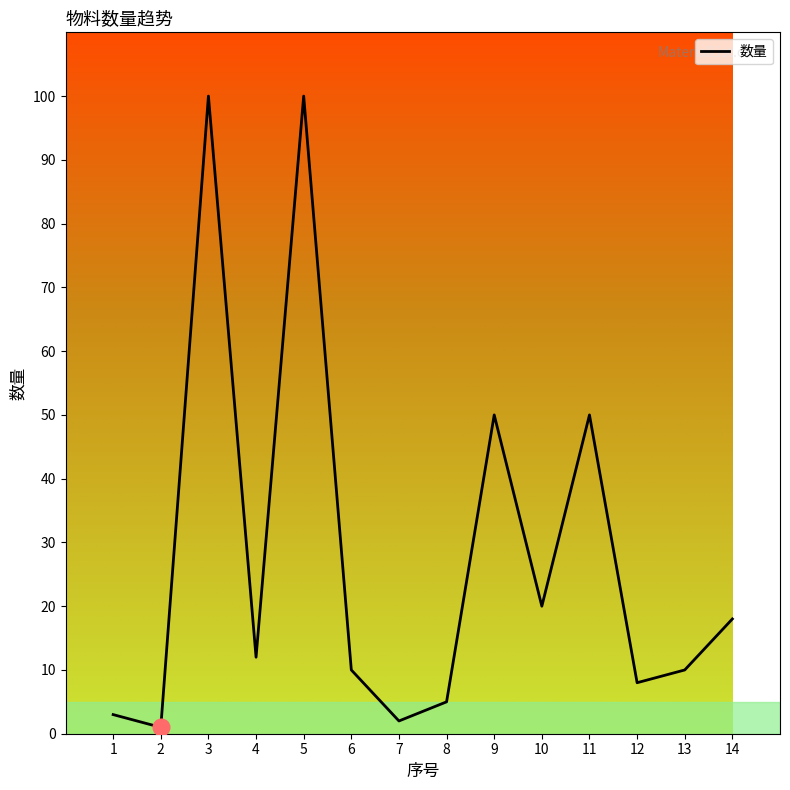

What is the sum of the values at 4 and 14?

30